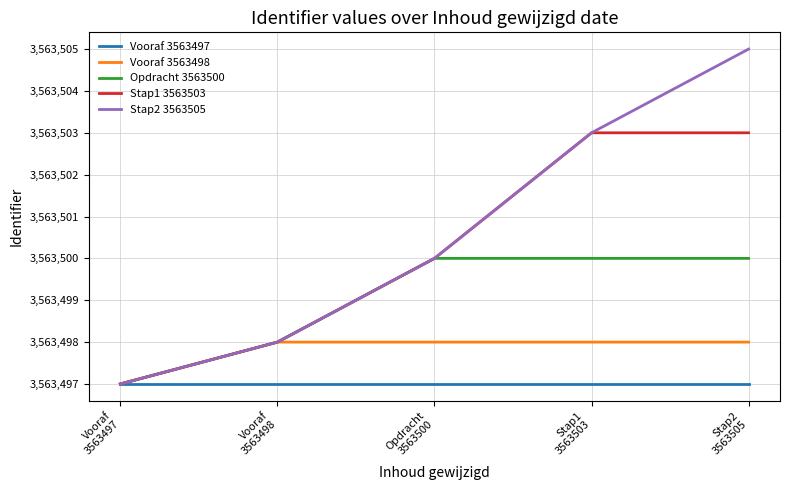

What is the maximum value shown in the chart?

3563505